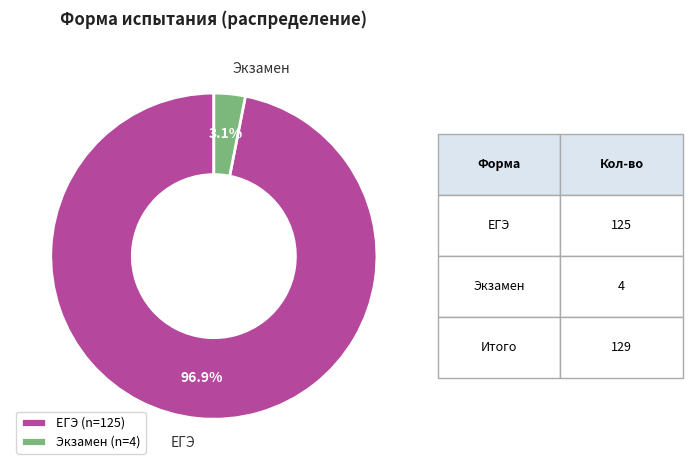

Rank the categories by value from highest to lowest.

ЕГЭ, Экзамен